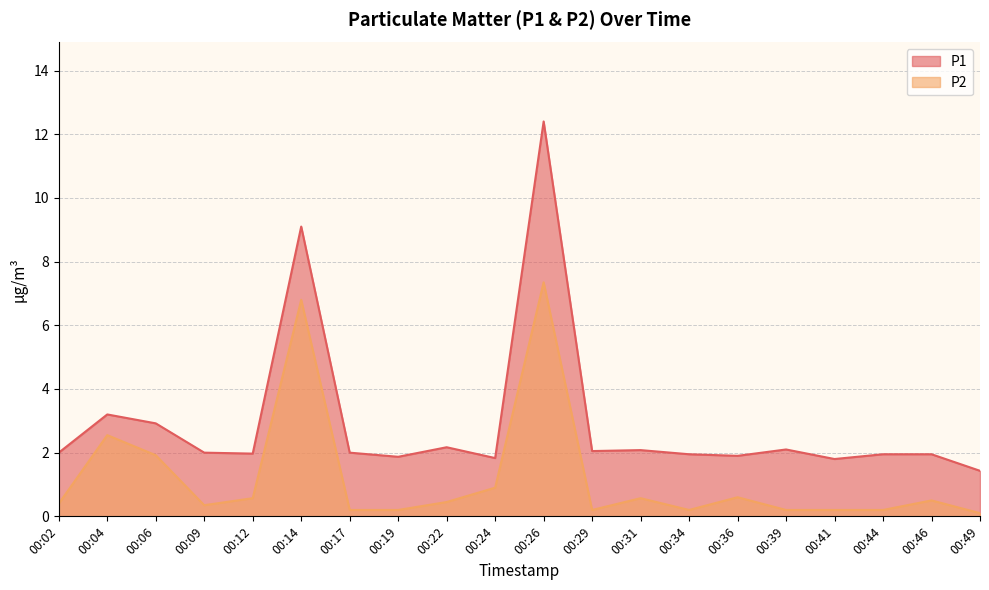

Which series has the largest range (max minus min)?

P1